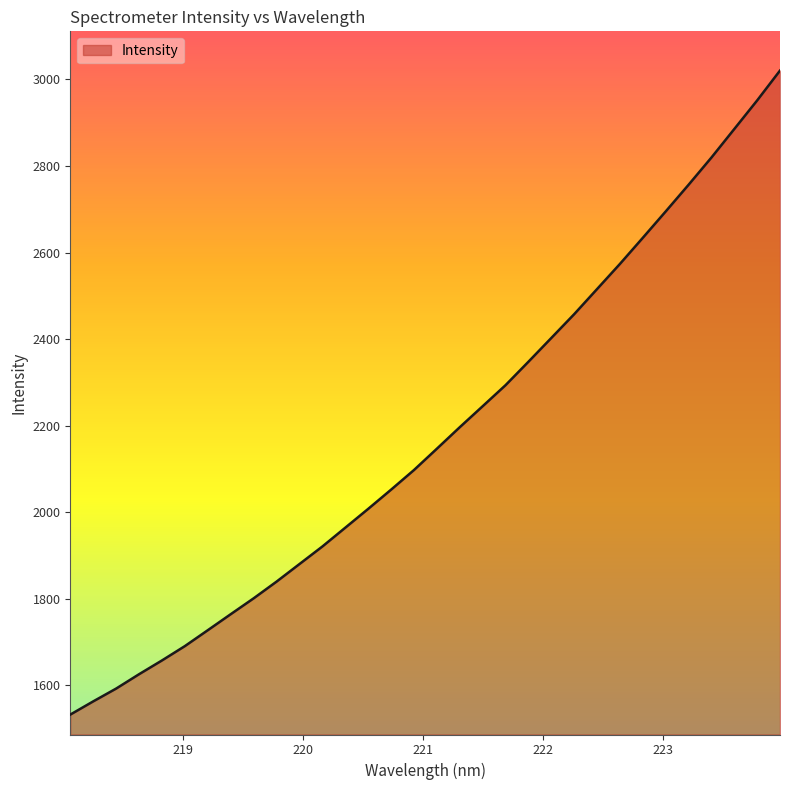

What is the difference between the maximum and minimum values?

1487.7